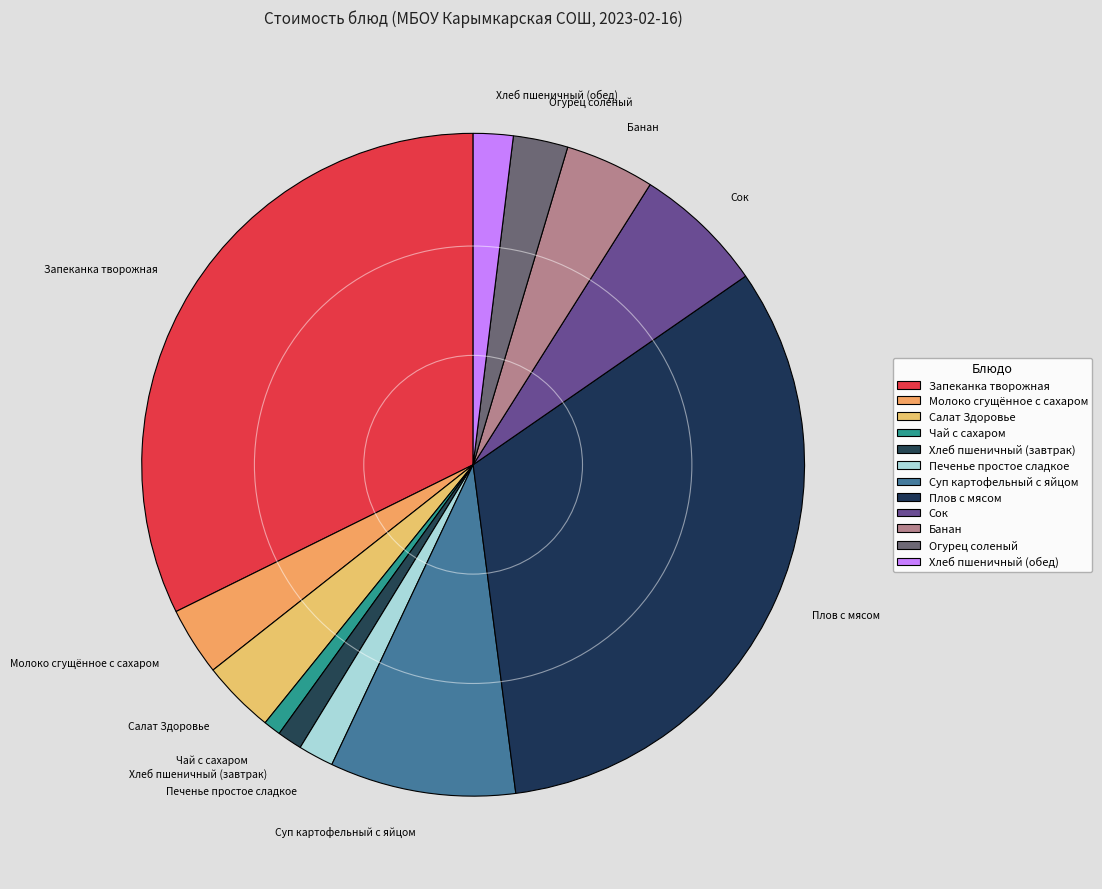

Between Банан and Суп картофельный с яйцом, which is larger?

Суп картофельный с яйцом